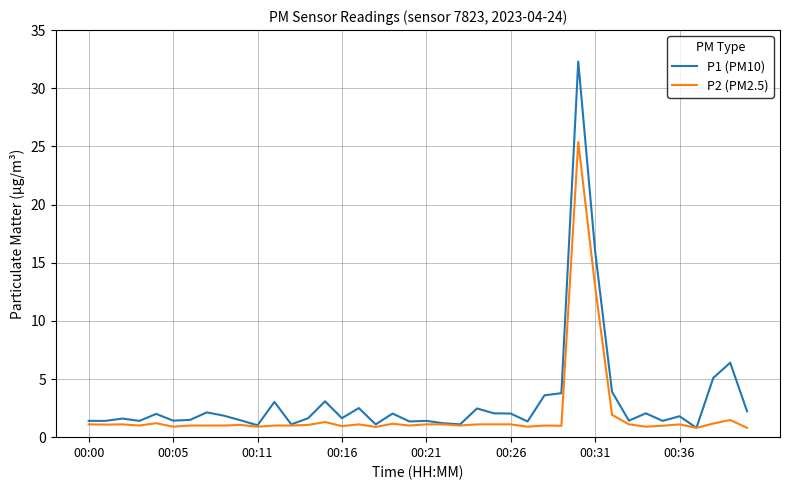

Which series has the largest range (max minus min)?

P1 (PM10)